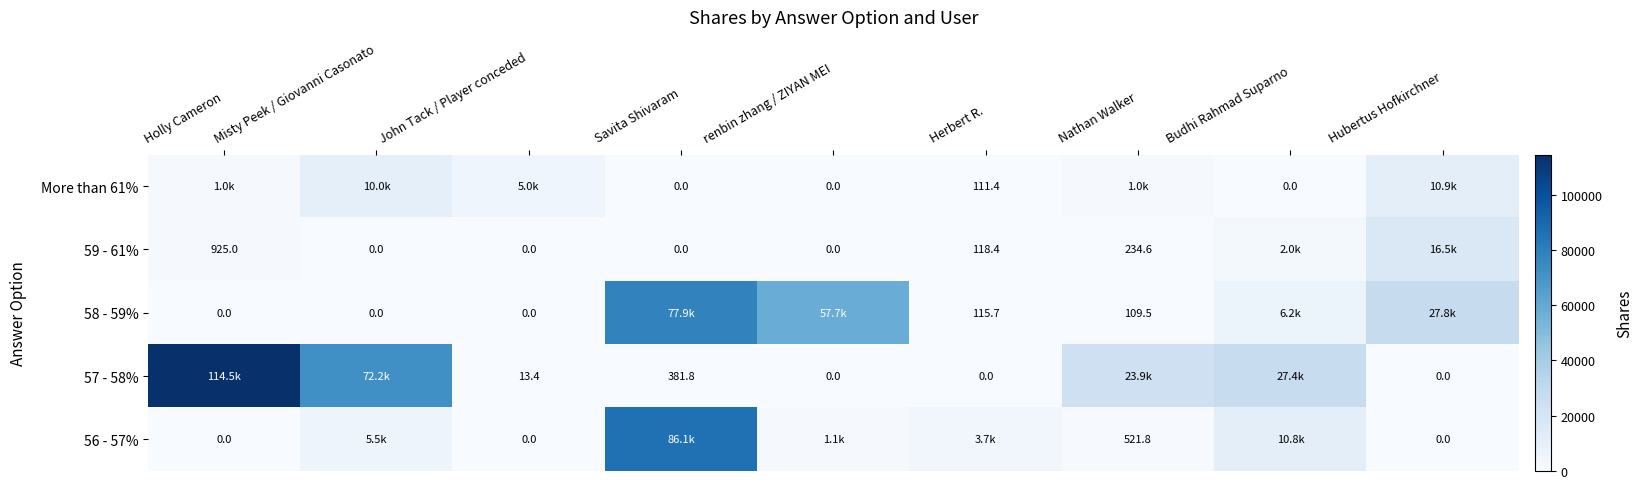

Rank the series at Misty Peek / Giovanni Casonato from highest to lowest value.

57 - 58%, More than 61%, 56 - 57%, 59 - 61%, 58 - 59%